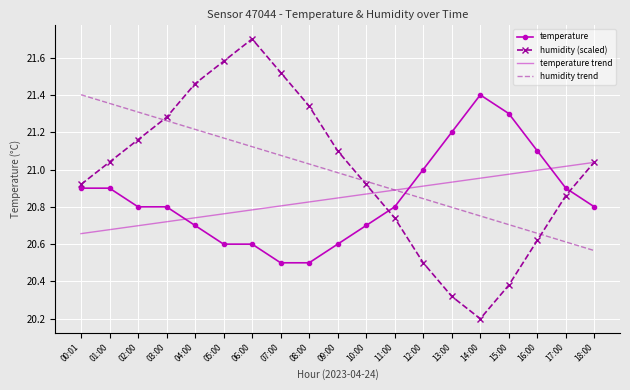

Between which two adjacent categories do temperature trend and humidity (scaled) first intersect?

10:00 and 11:00